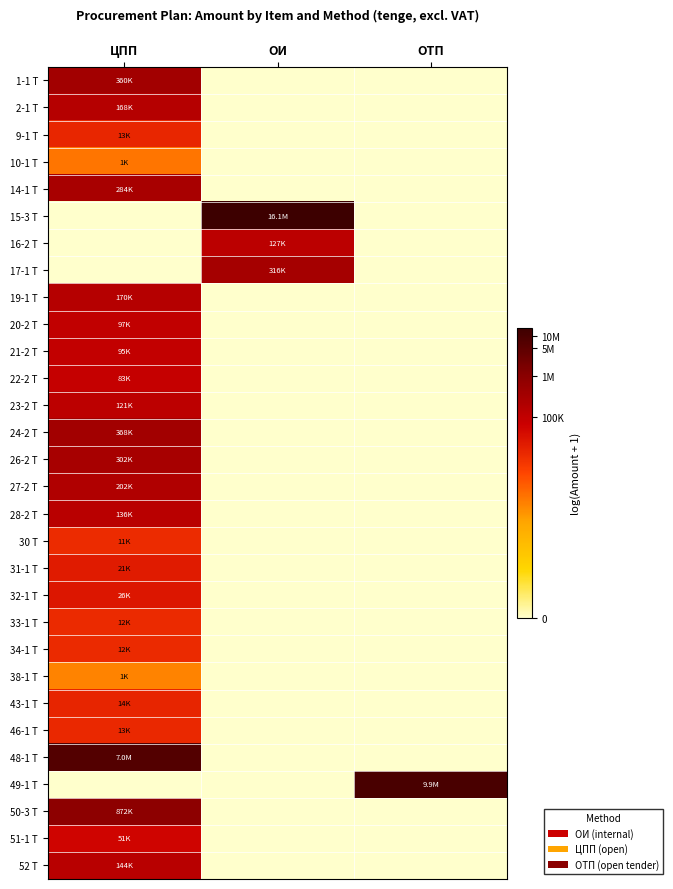

How many series are shown in this chart?

30